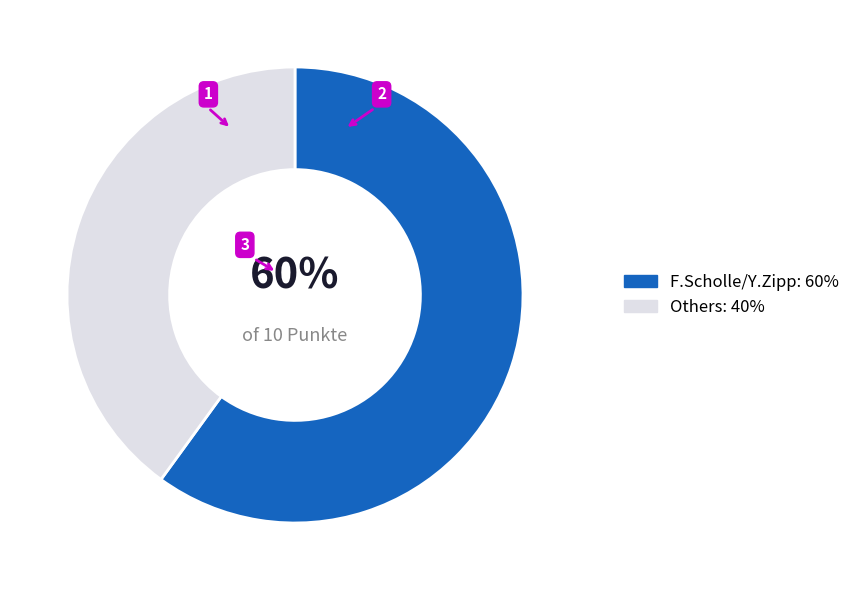

Which has a higher value, Others: 40% or F.Scholle/Y.Zipp: 60%?

F.Scholle/Y.Zipp: 60%